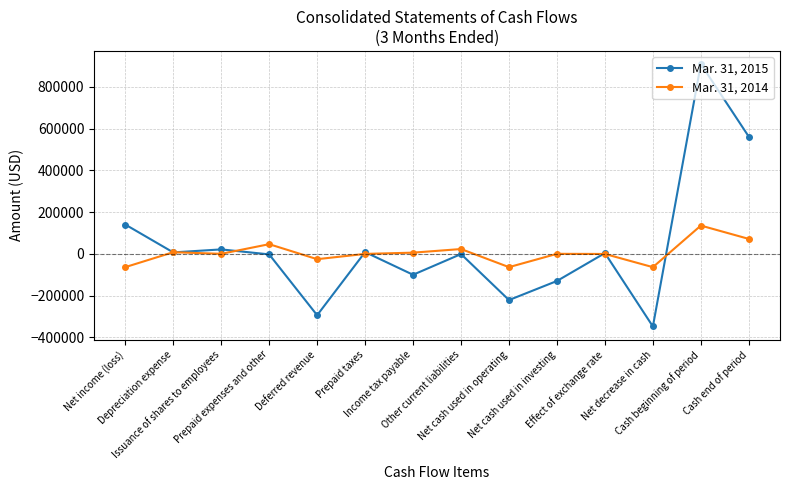

Between Net cash used in investing and Cash end of period, which series saw the biggest shift?

Mar. 31, 2015